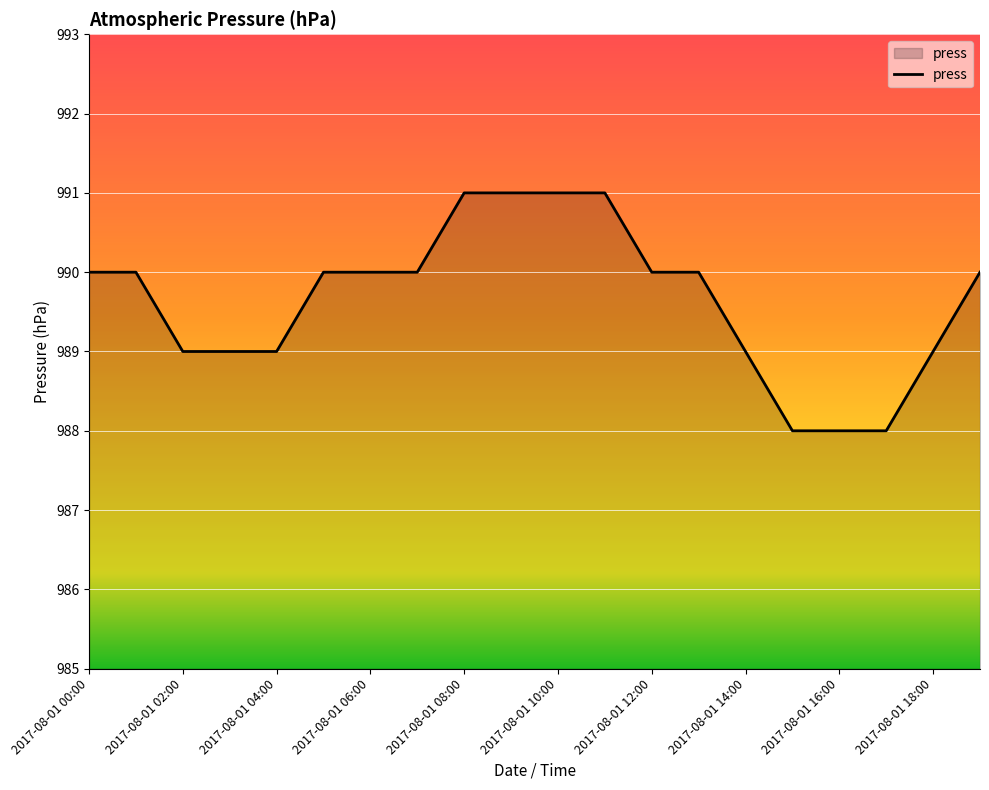

What is the minimum value shown in the chart?

988